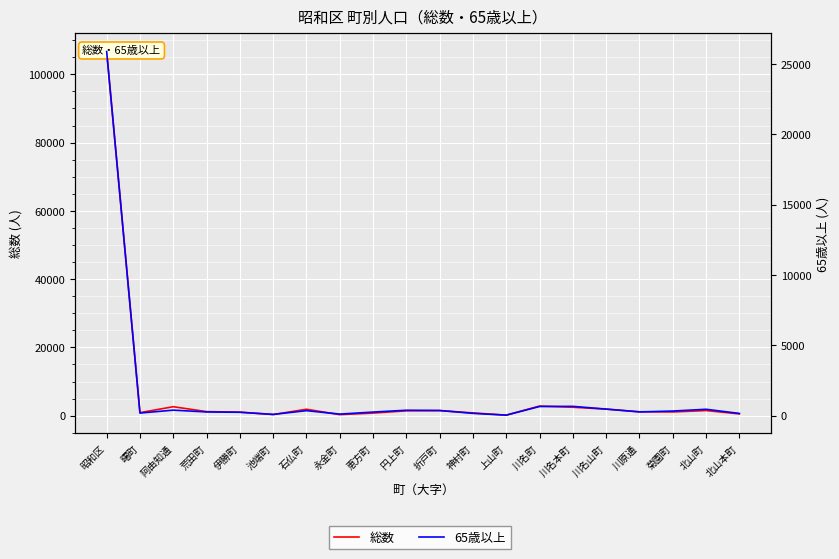

Which has a higher value, 阿由知通 or 菊園町?

阿由知通